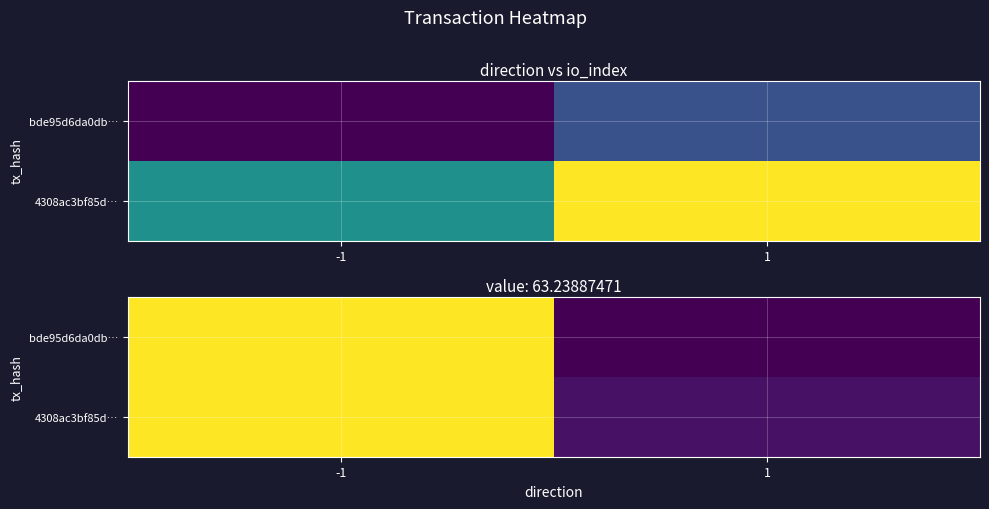

Rank the series by their average value, from highest to lowest.

4308ac3bf85d…, bde95d6da0db…